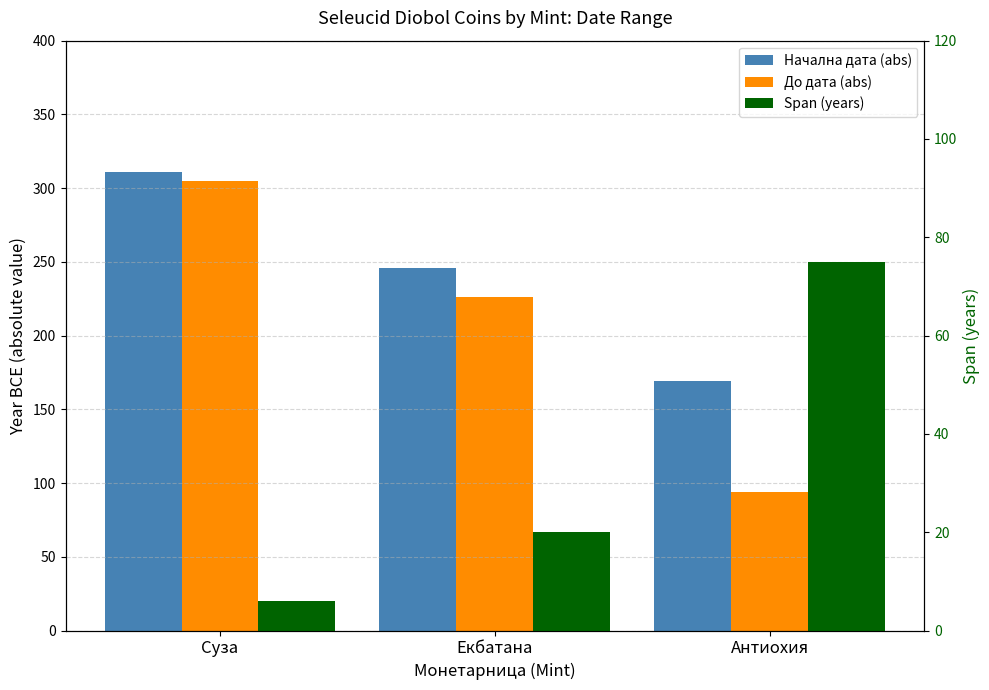

Rank the categories by До дата (abs) value from lowest to highest.

Антиохия, Екбатана, Суза